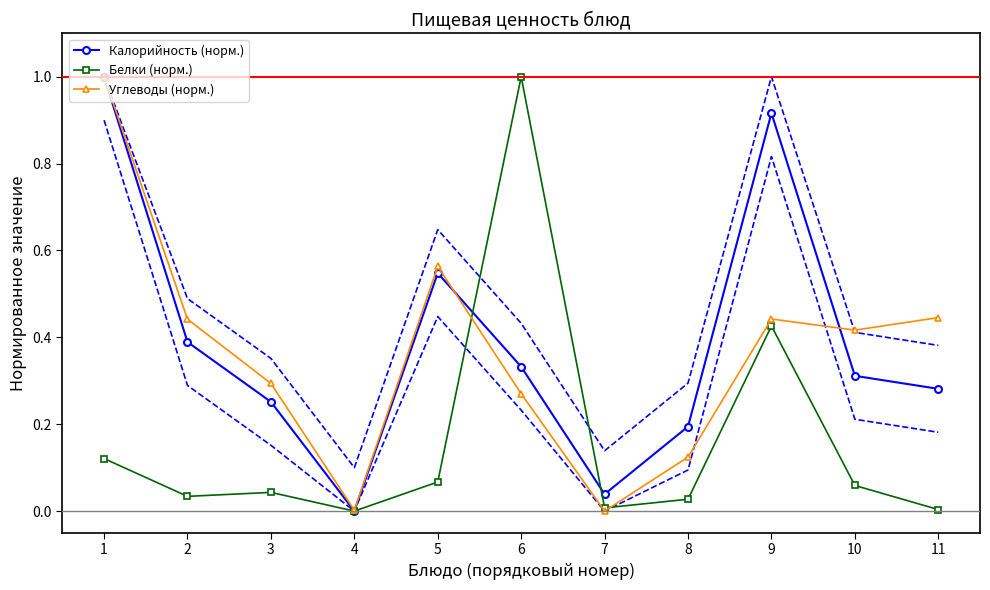

How many interior local valleys does the Углеводы (норм.) series have?

3